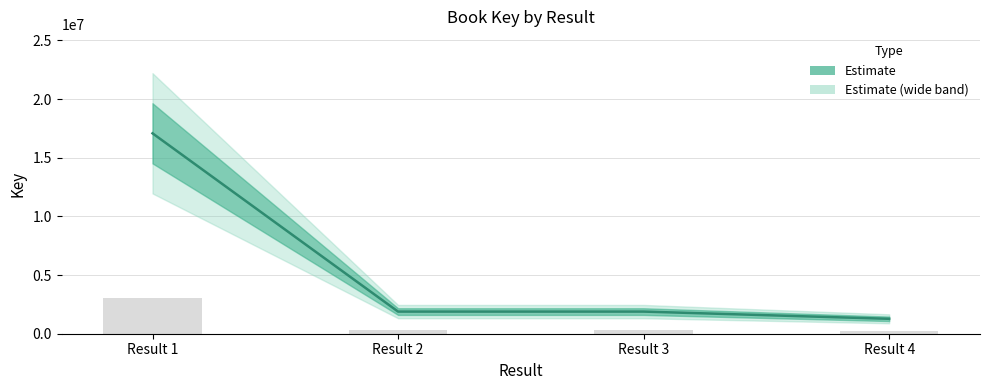

How many values exceed 1886939?

1